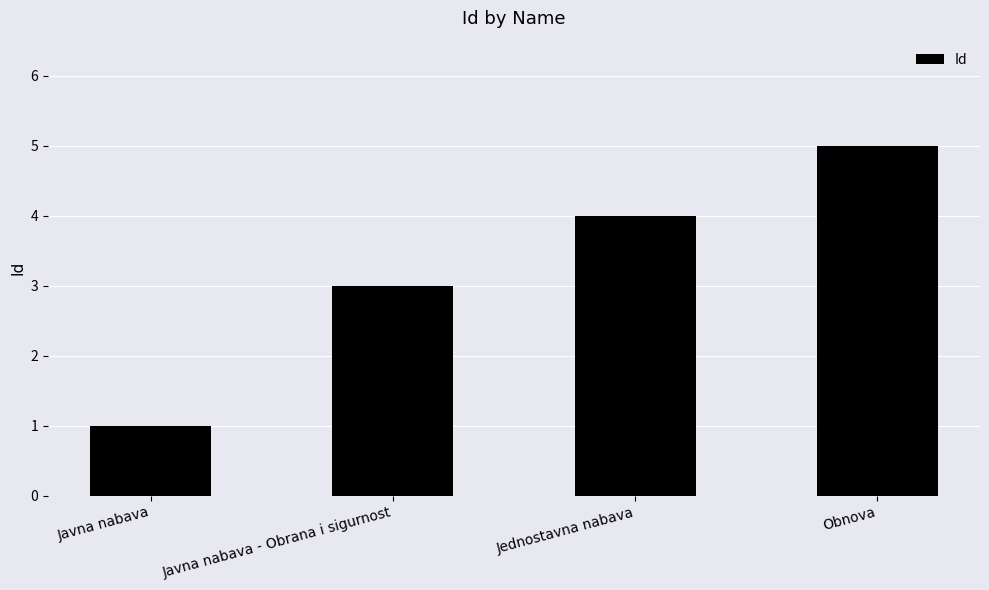

At which category does the chart reach its peak across all series?

Obnova